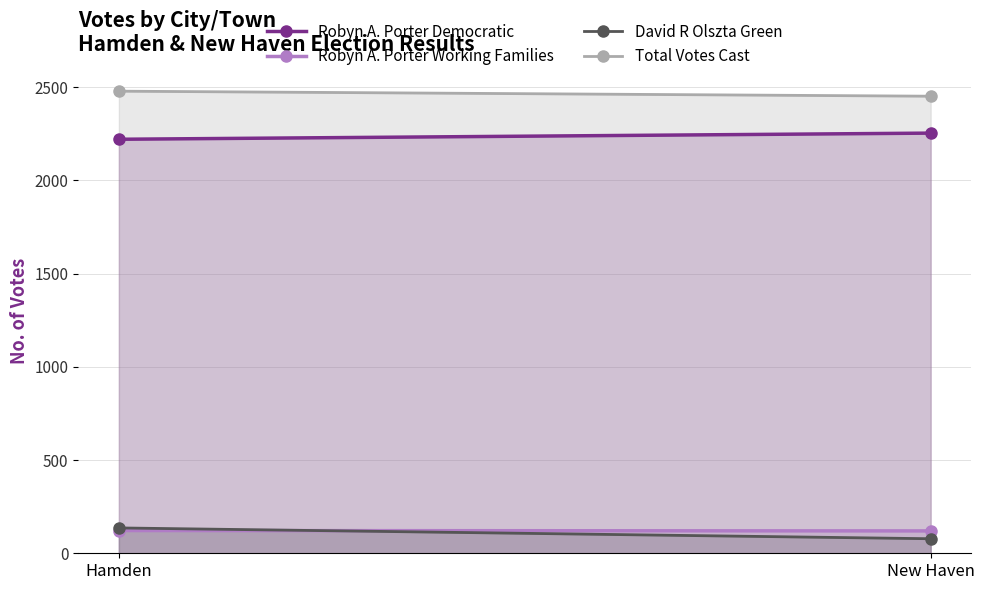

What position from the left is Hamden?

1